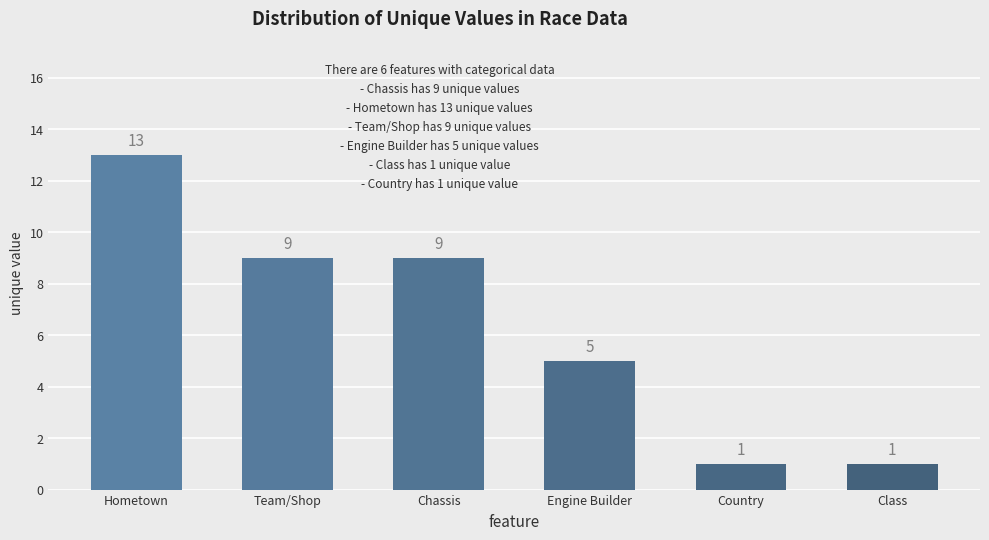

Reading right to left, transcribe all the data shown in this chart.

1	1	5	9	9	13